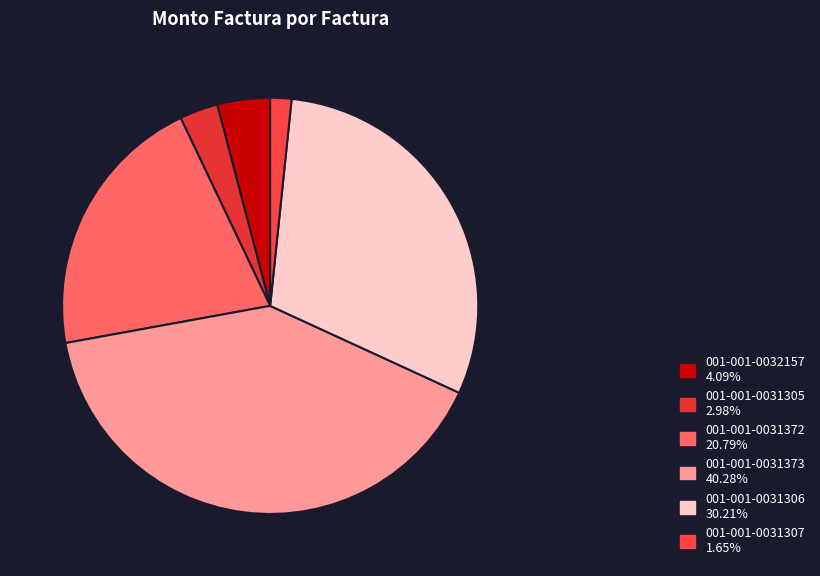

Is it true that 001-001-0031305 is 1% of the pie?

False